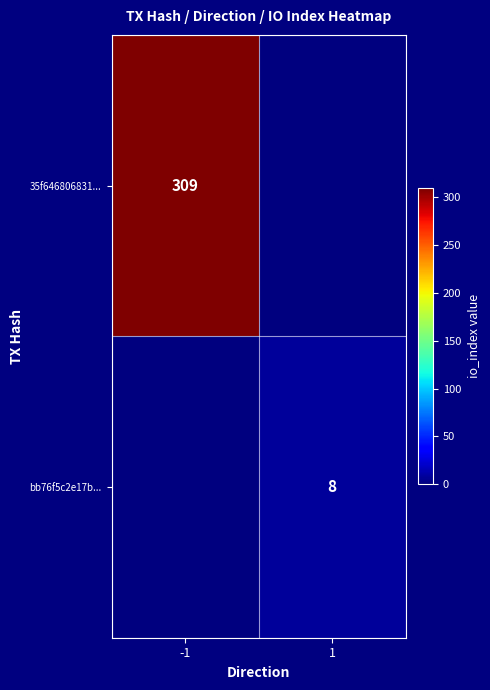

Count the number of data series in this chart.

2